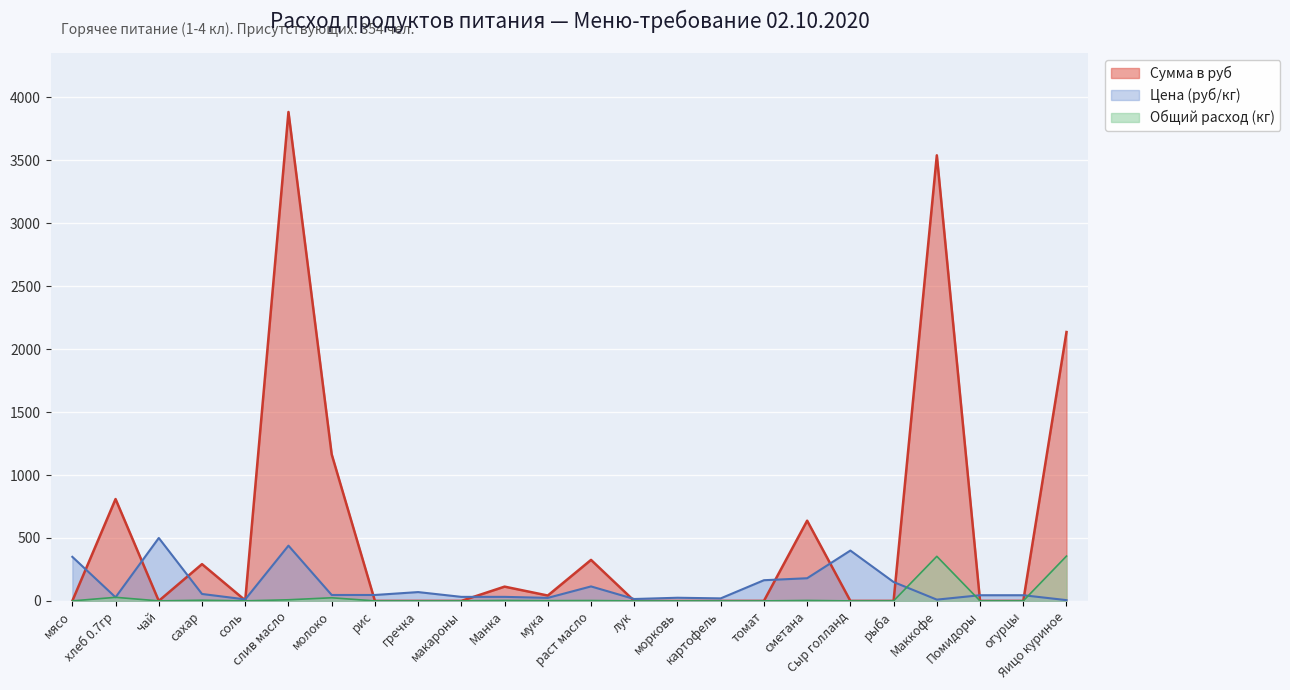

Reading left to right, transcribe all the data shown in this chart.

Общий расход продуктов: 0.0	28.3	0.0	5.3	0.4	8.8	24.8	0.0	0.0	0.0	3.5	1.8	2.8	0.0	0.0	0.0	0.0	3.5	0.0	0.0	354.0	0.0	0.0	356.0
Цена: 350.0	28.6	500.0	55.0	12.0	438.9	47.0	47.0	70.0	32.0	32.0	24.0	115.0	15.0	25.0	20.0	164.3	180.0	400.0	150.0	10.0	45.0	45.0	6.0
Сумма в руб: 0.0	809.1	0.0	292.1	4.2	3884.2	1164.7	0.0	0.0	0.0	113.3	42.5	325.7	0.0	0.0	0.0	0.0	637.2	0.0	0.0	3540.0	0.0	0.0	2136.0